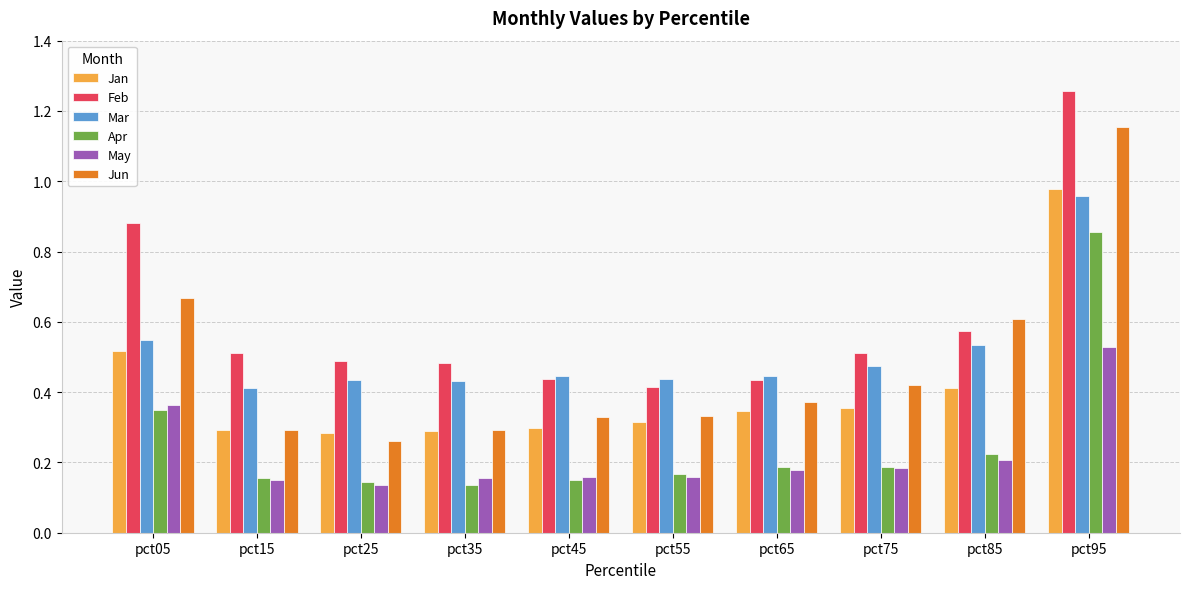

Between pct65 and pct85, which series saw the biggest shift?

Jun